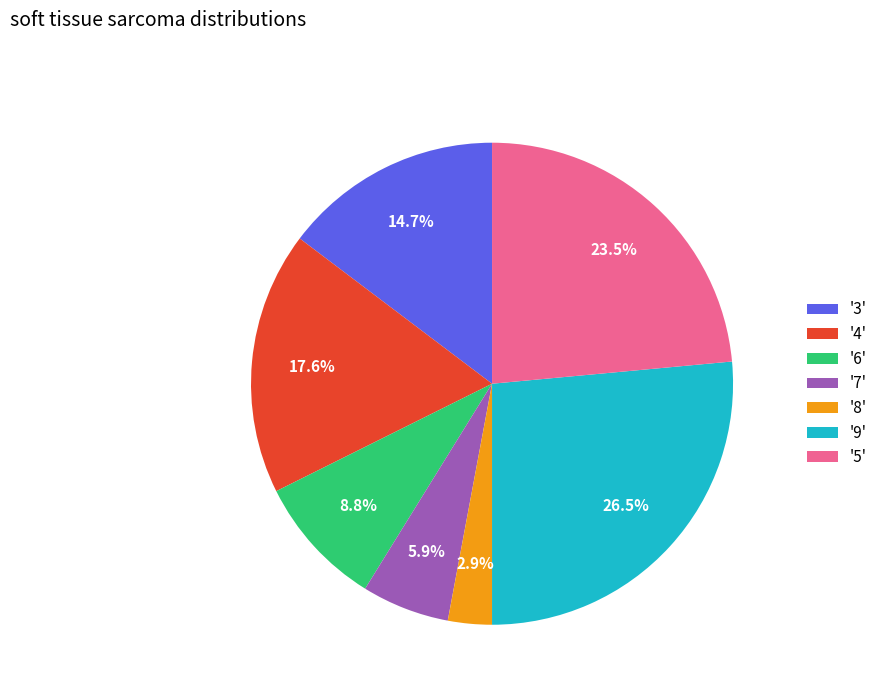

How many segments does this pie chart have?

7